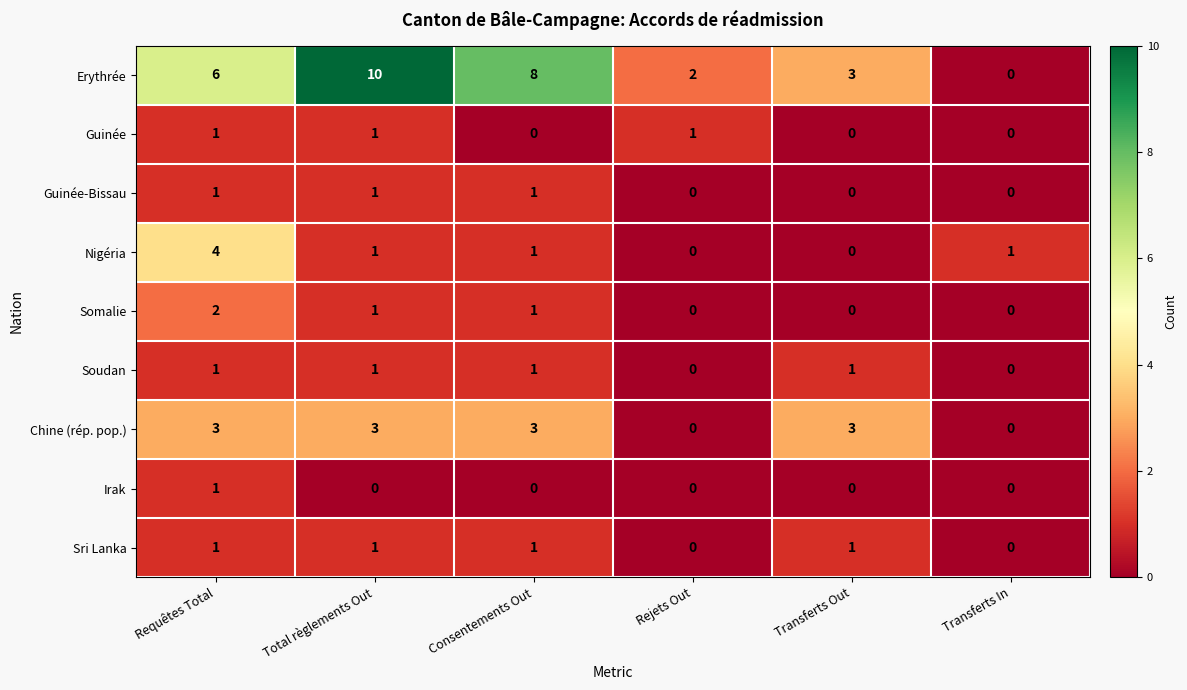

How many series are shown in this chart?

9